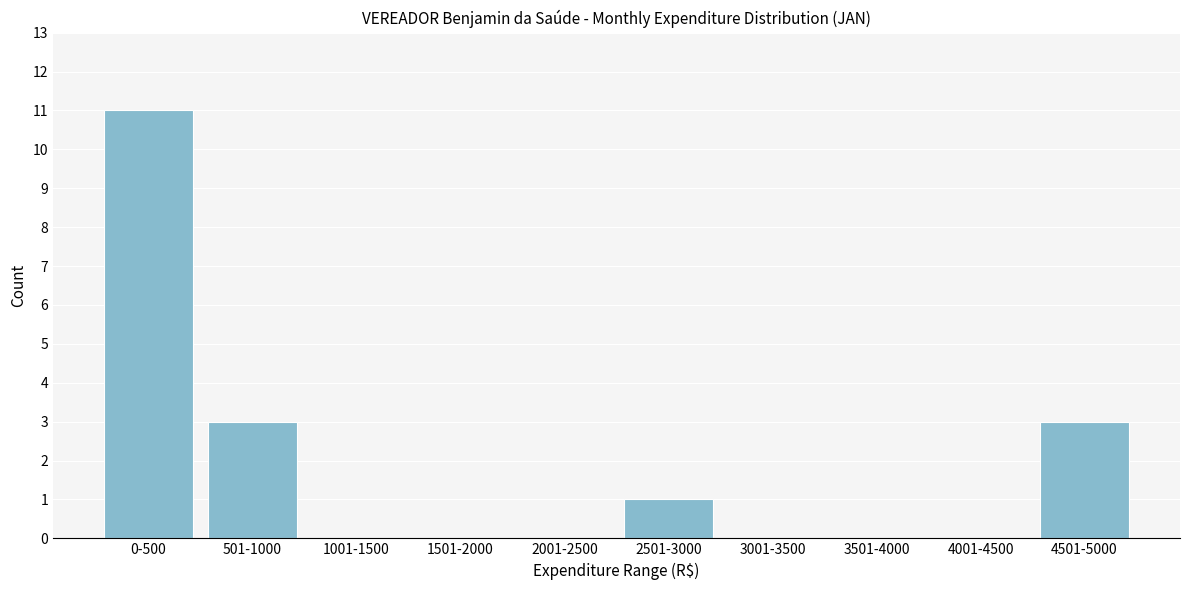

Reading left to right, extract all data points from this chart.

0-500=11	501-1000=3	1001-1500=0	1501-2000=0	2001-2500=0	2501-3000=1	3001-3500=0	3501-4000=0	4001-4500=0	4501-5000=3